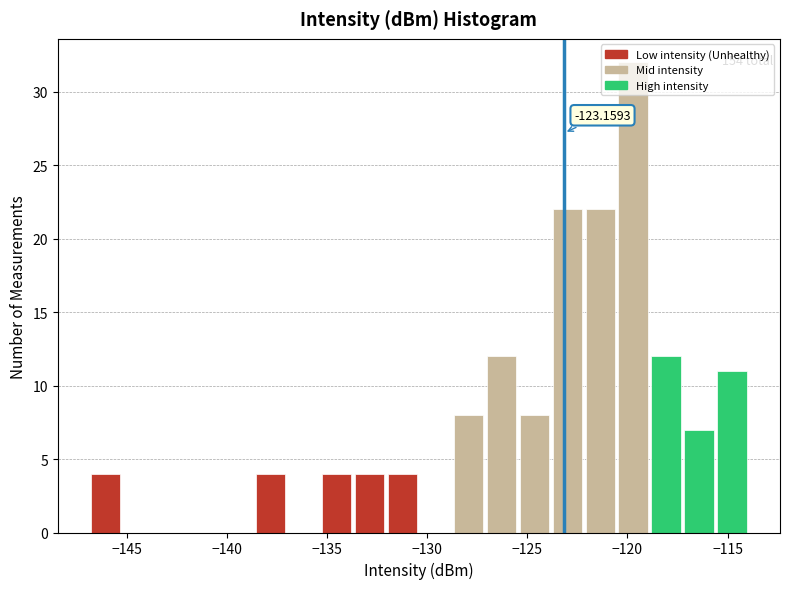

Around what value on the x-axis is the tallest bar? Give the approximate position of its centre, as read against the axis.

-119.5